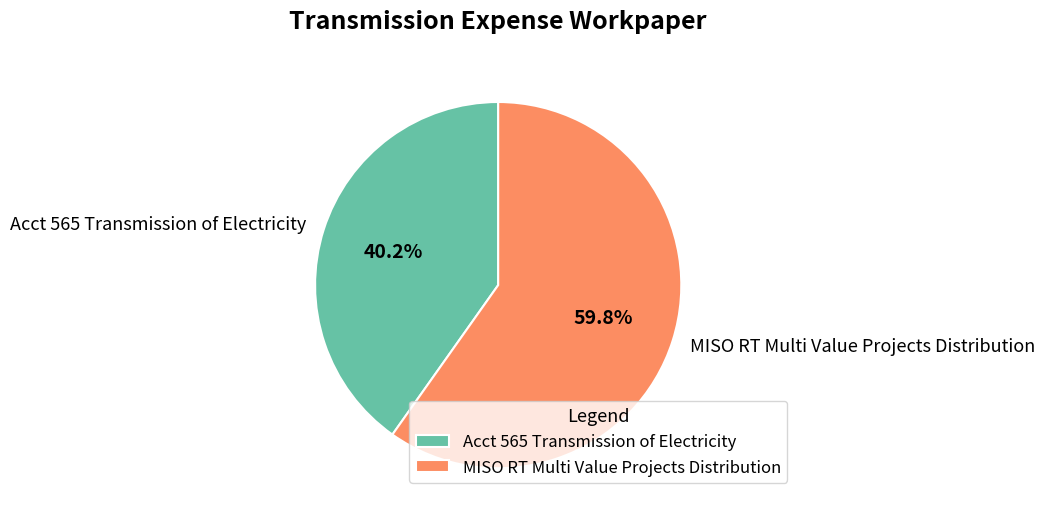

To the nearest percent, what is the average slice percentage?

50%